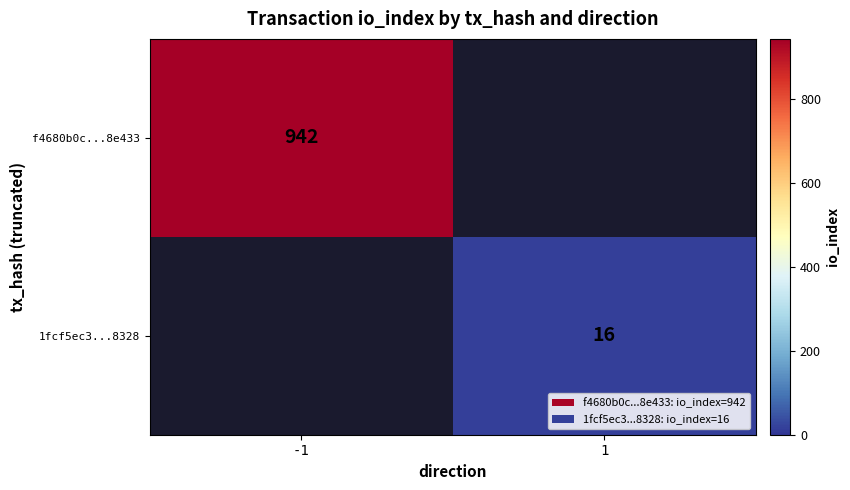

The 1fcf5ec3...8328 series shows 29 at 1. True or false?

False